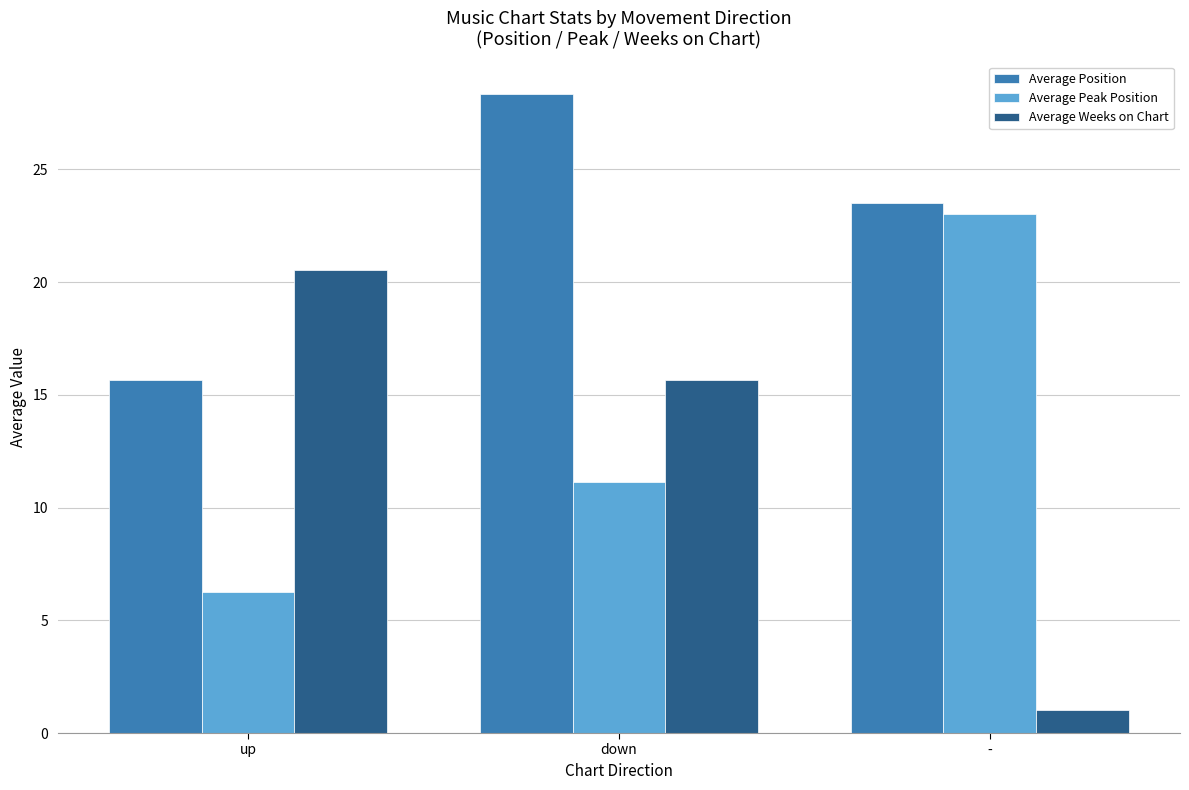

List the labels in order of Average Peak Position value, largest first.

-, down, up